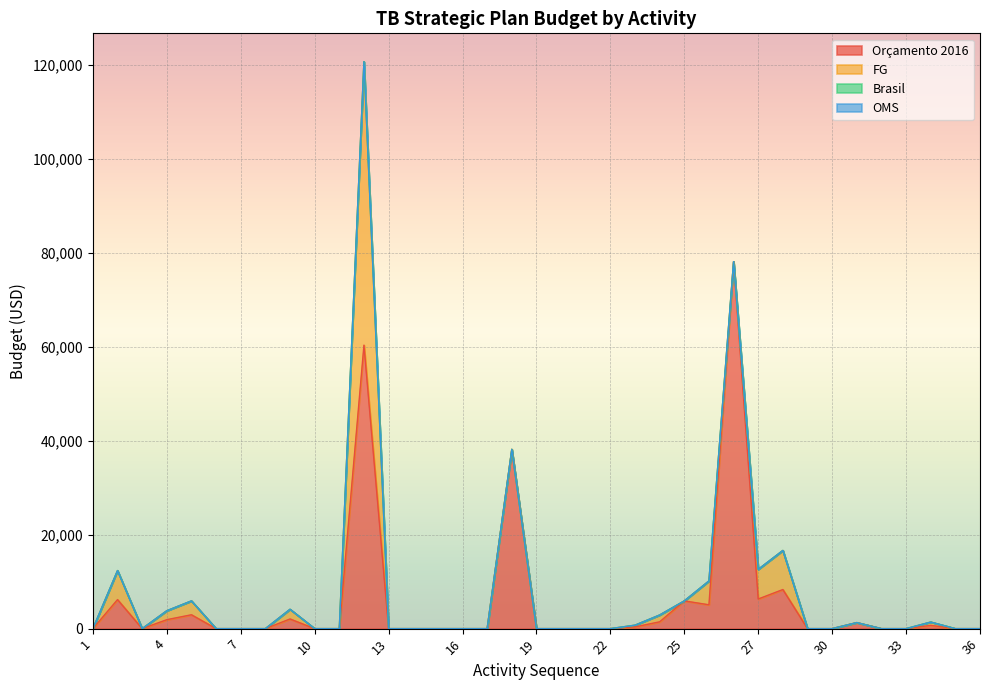

True or false: OMS and Brasil cross at least once.

False